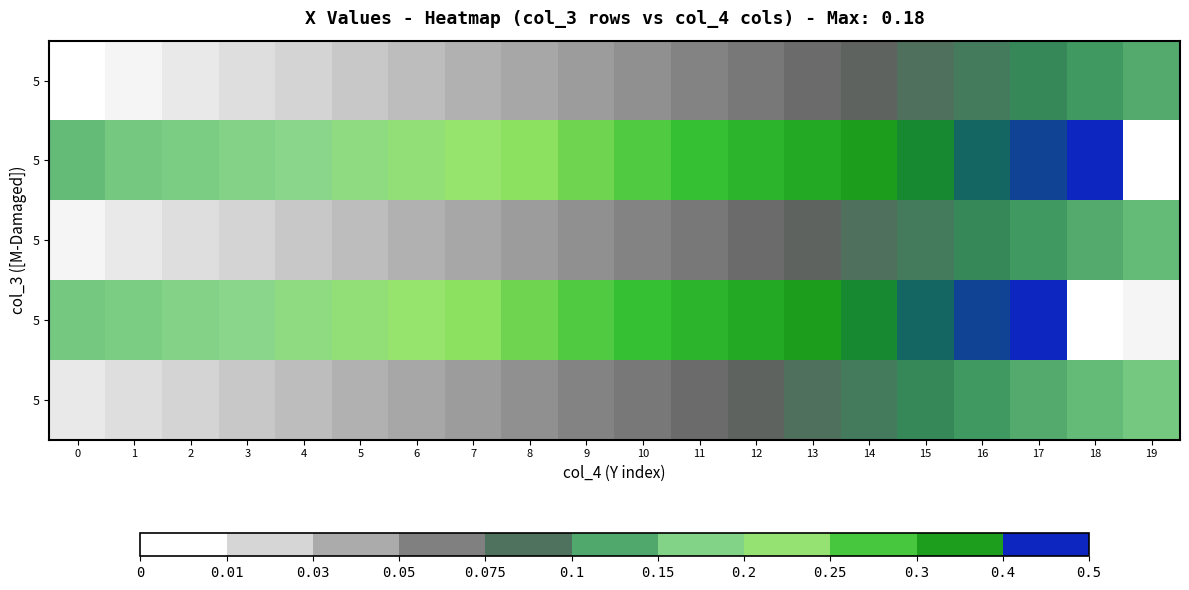

How many series are shown in this chart?

5